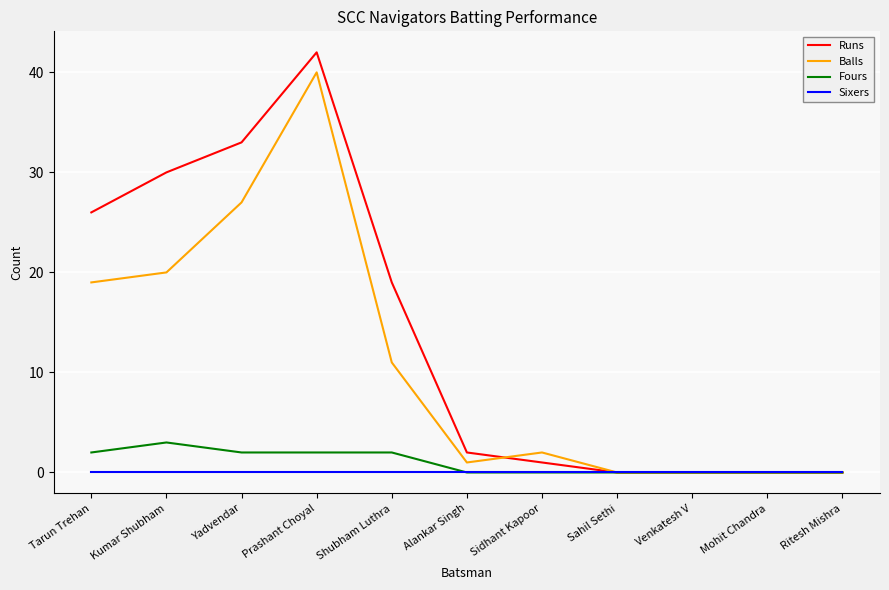

Which series has the largest total across all categories?

Runs